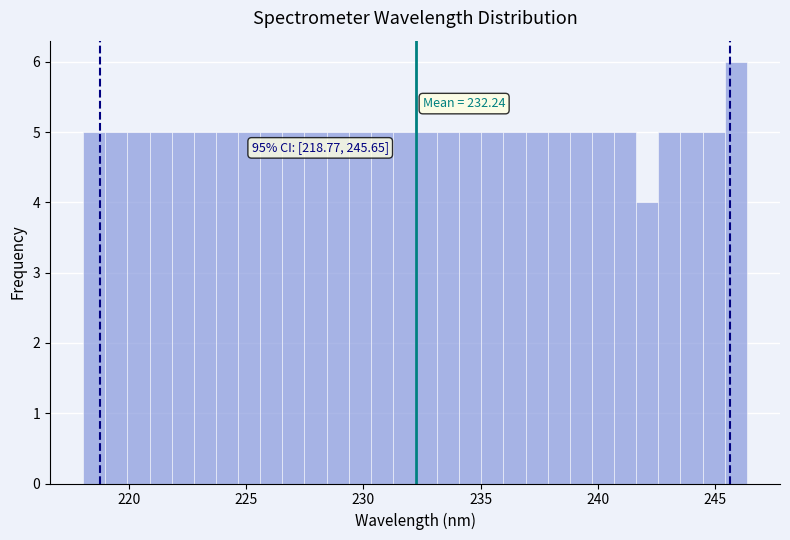

Read against the x-axis, roughly where is the centre of the tallest bar?

246.0